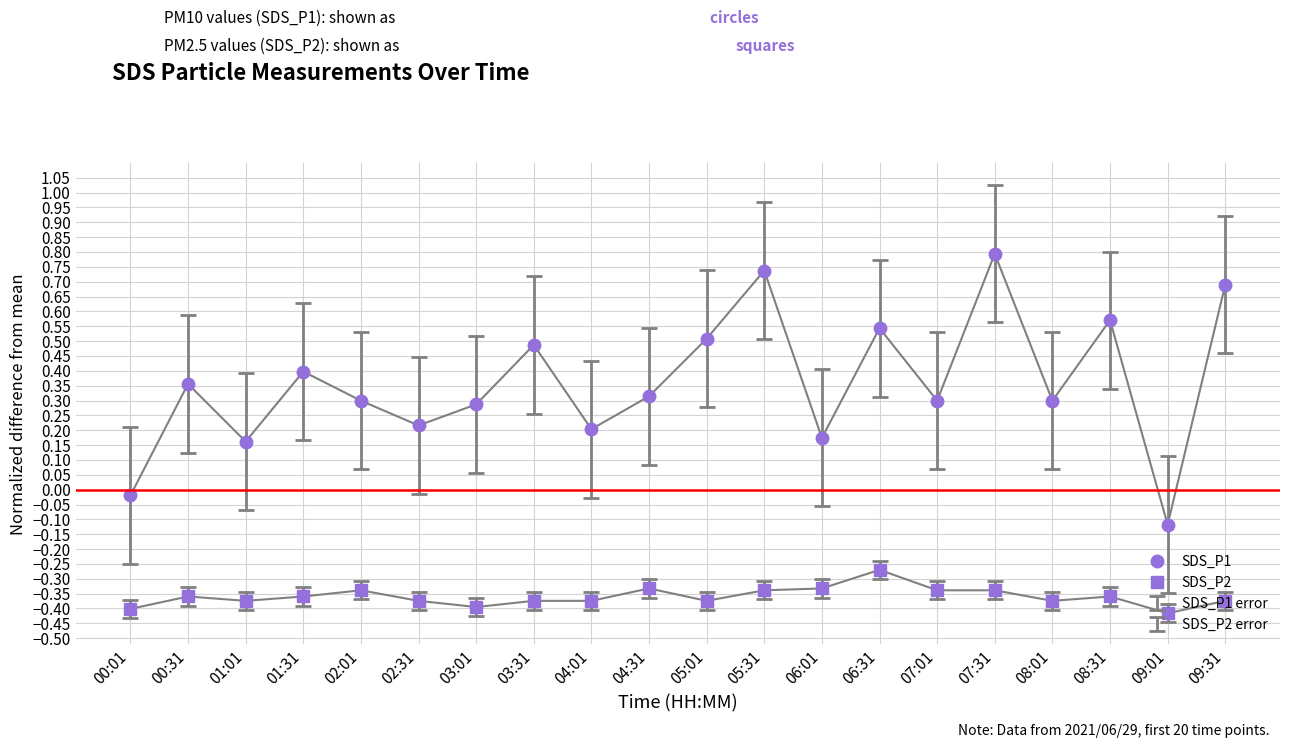

Which series has the widest spread of values?

SDS_P1